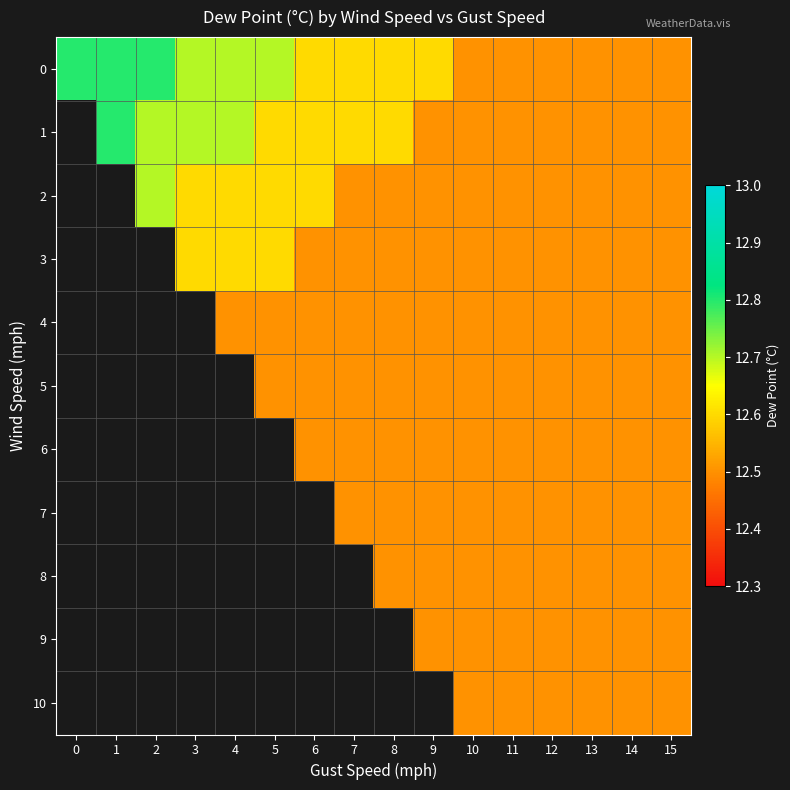

Is the value of 9 at 12 greater than the value of 7 at 7?

No